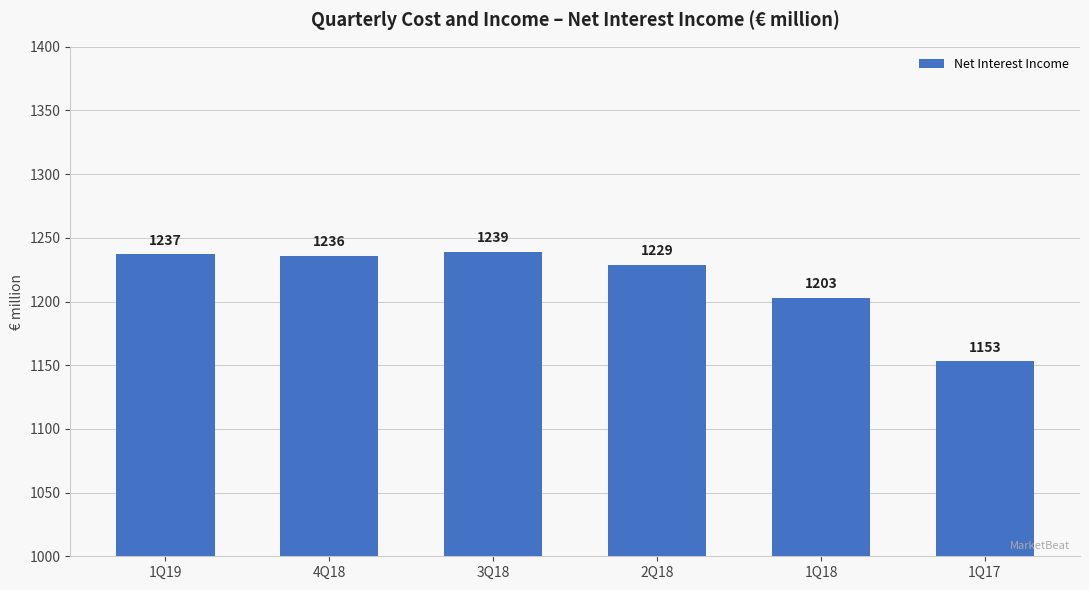

What is the change in value from 1Q19 to 4Q18?

-1